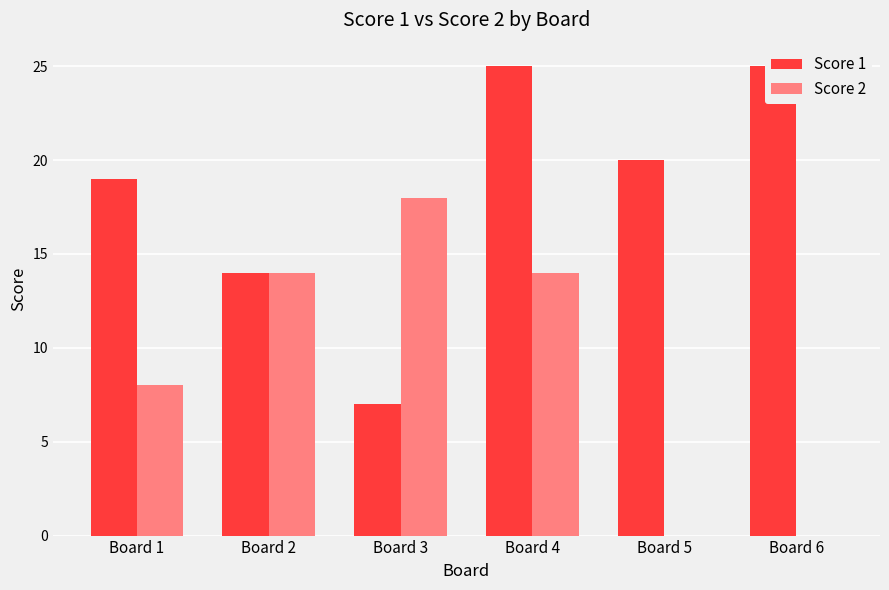

What is the value of the Score 2 bar at the 3rd from the left?

18